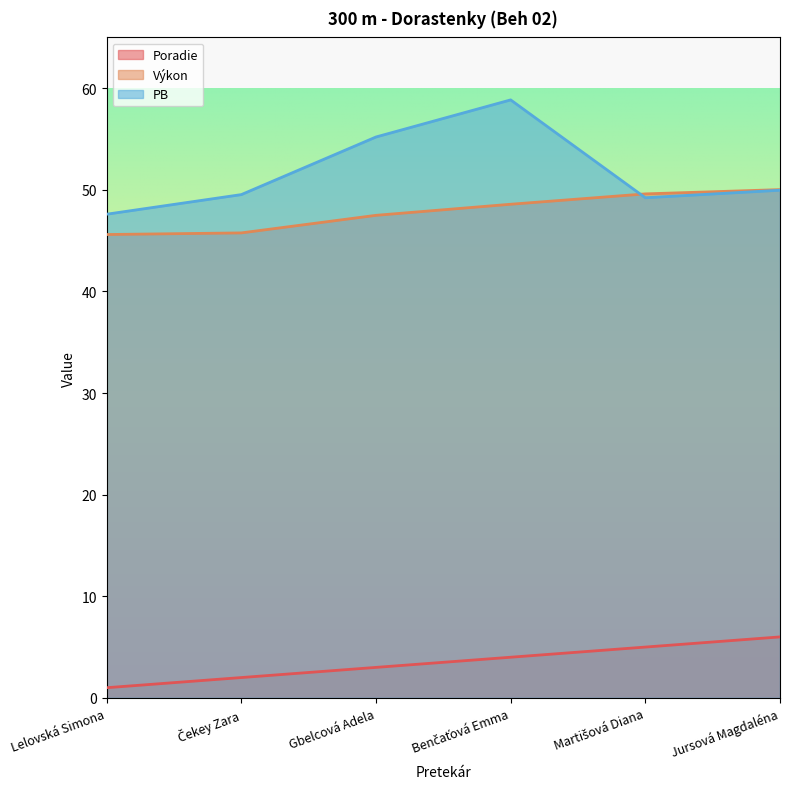

What is the value of the Poradie point at the 6th from the left?

6.0